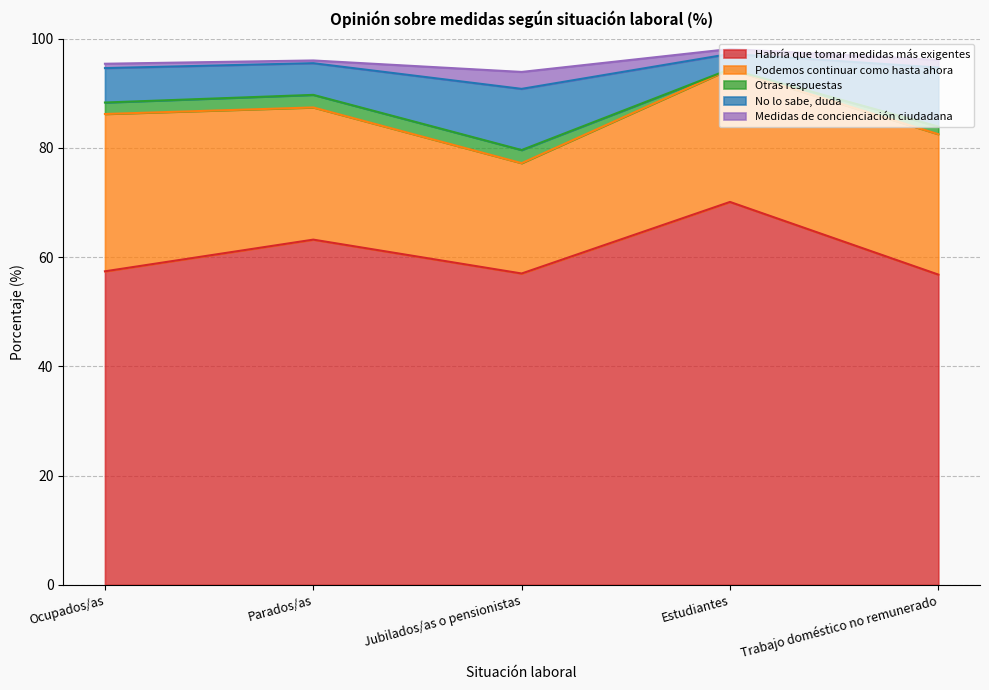

What is the label of the 5th point from the left?

Trabajo doméstico no remunerado